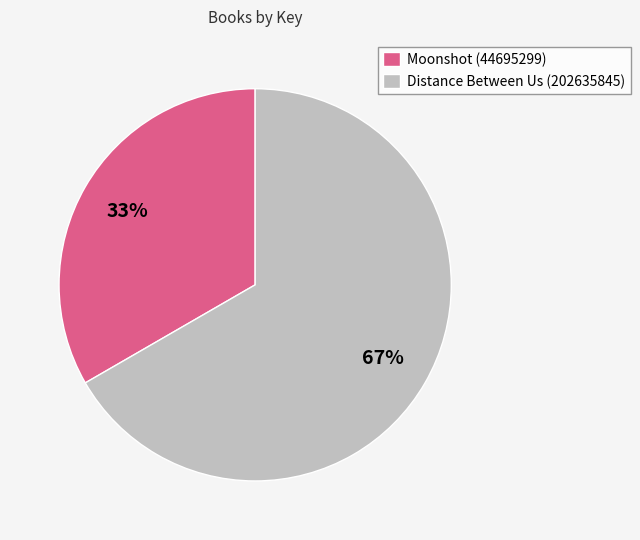

Which slice represents more than half of the pie?

Distance Between Us (202635845)